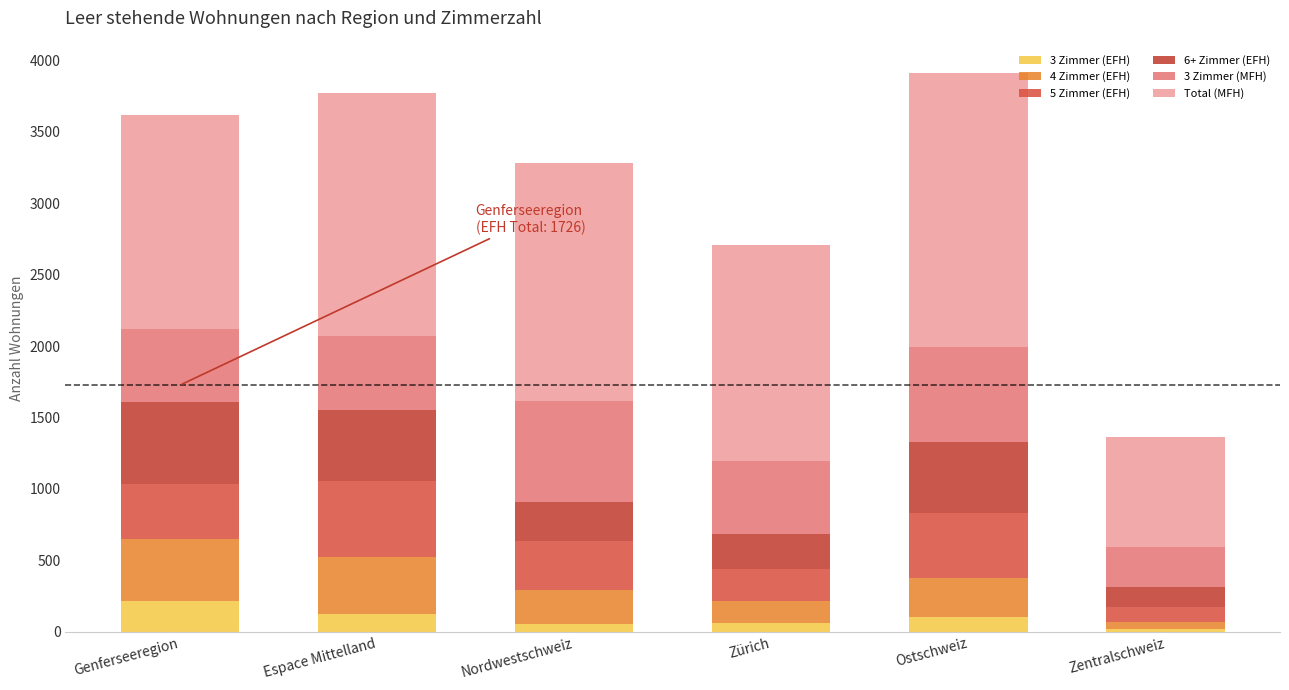

How many data points in 3 Zimmer (EFH) are less than 103?

3